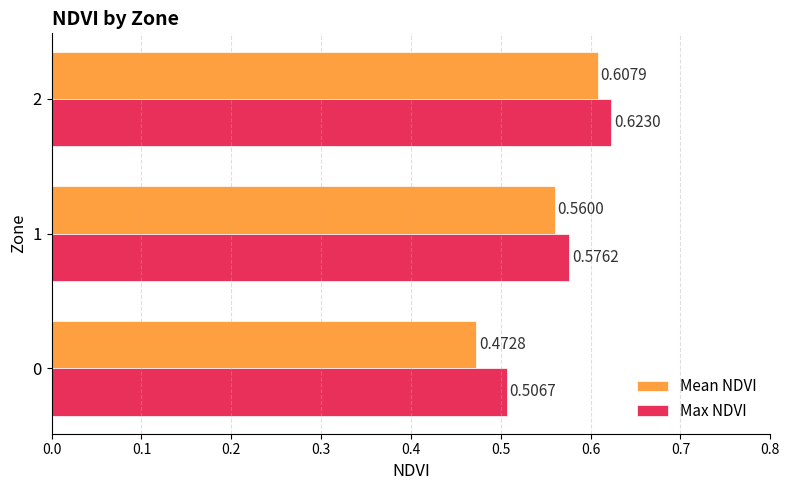

Which series has the widest spread of values?

Mean NDVI